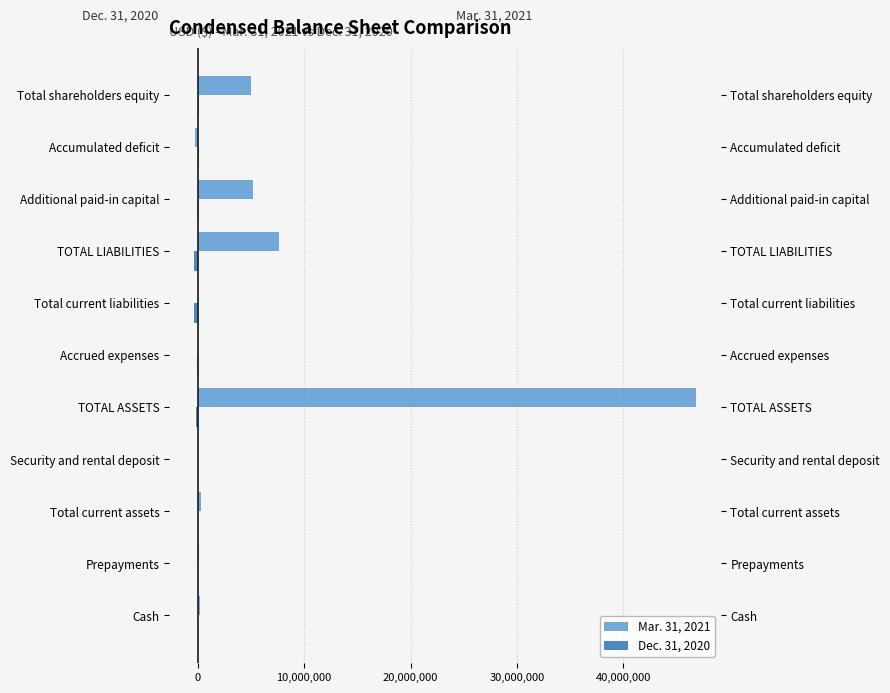

Which series has the largest range (max minus min)?

Mar. 31, 2021